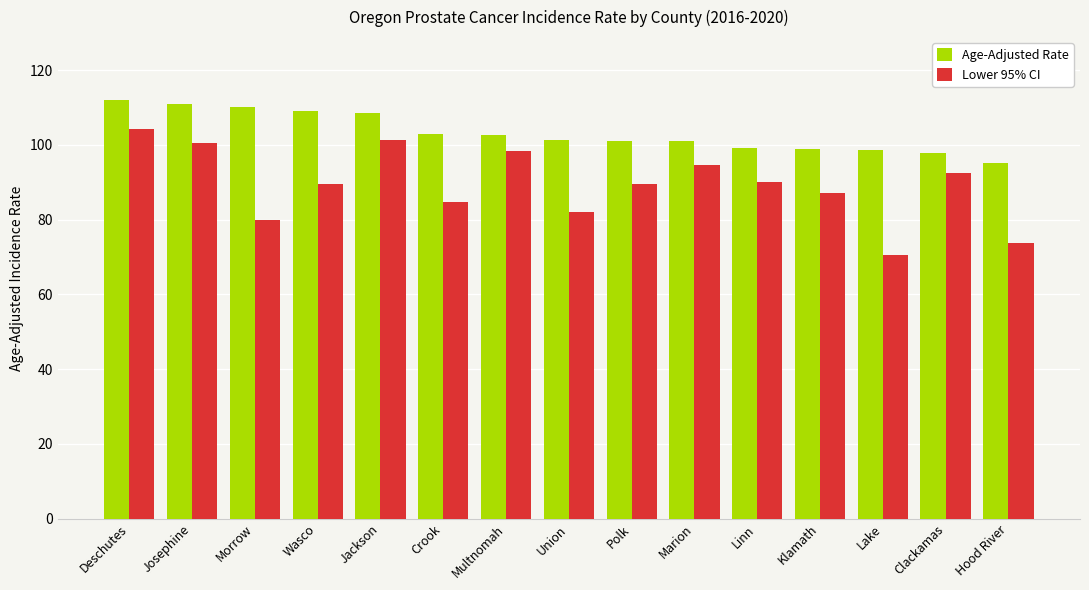

Is the value of Age-Adjusted Rate at Morrow greater than the value of Lower 95% CI at Linn?

Yes